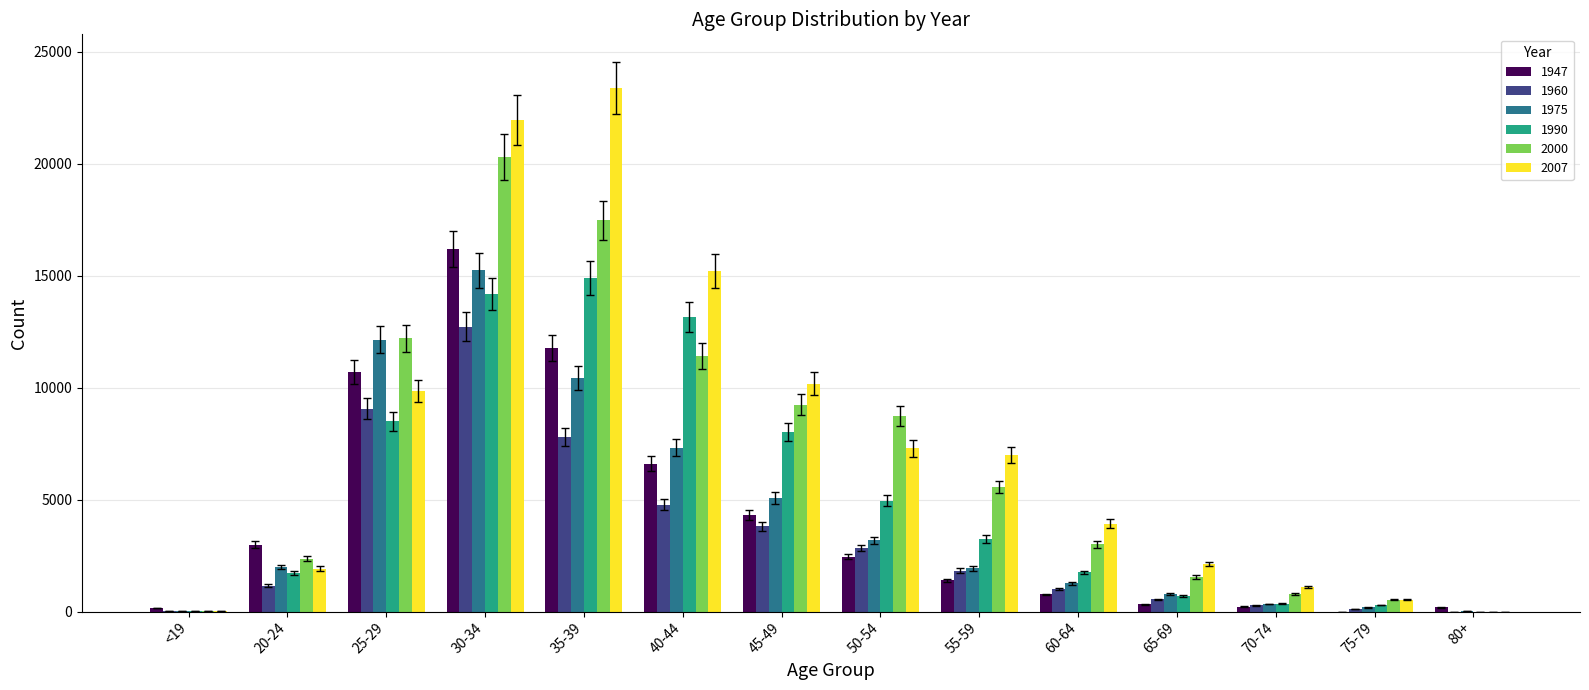

At which category is the sum across all series the highest?

30-34